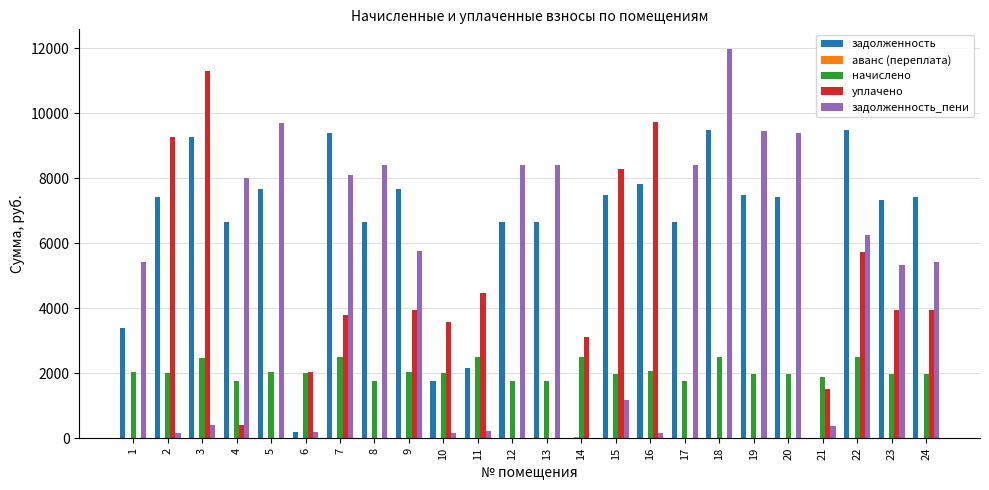

What is the sum of all задолженность values?

146116.7